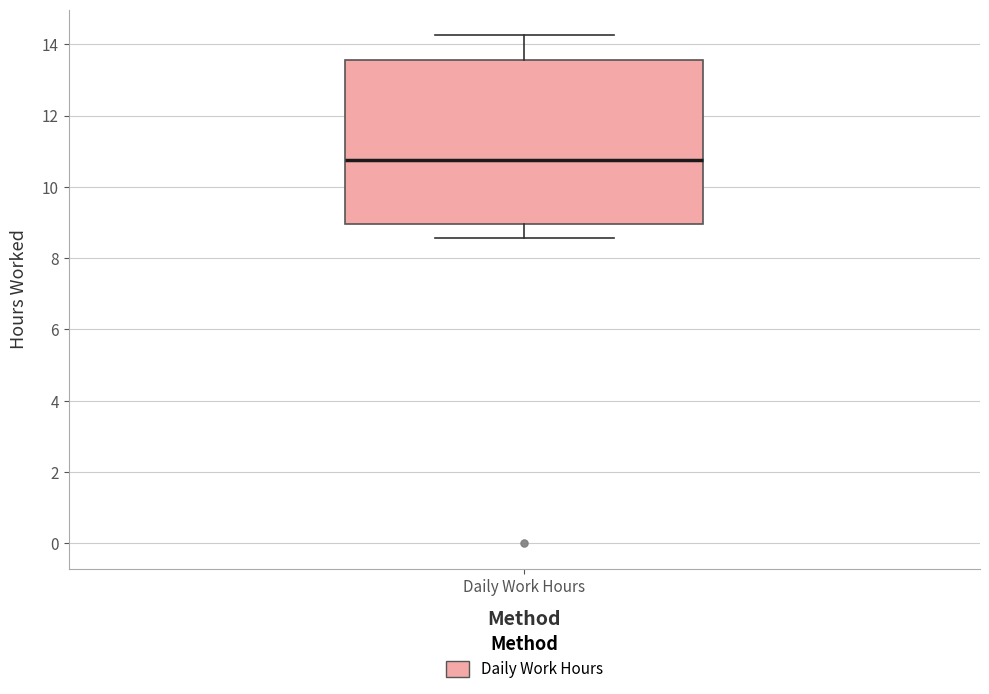

Where is the upper edge of the box for Daily Work Hours on the y-axis? The values are not printed on the chart, so give them approximately, as read against the axis.

13.6